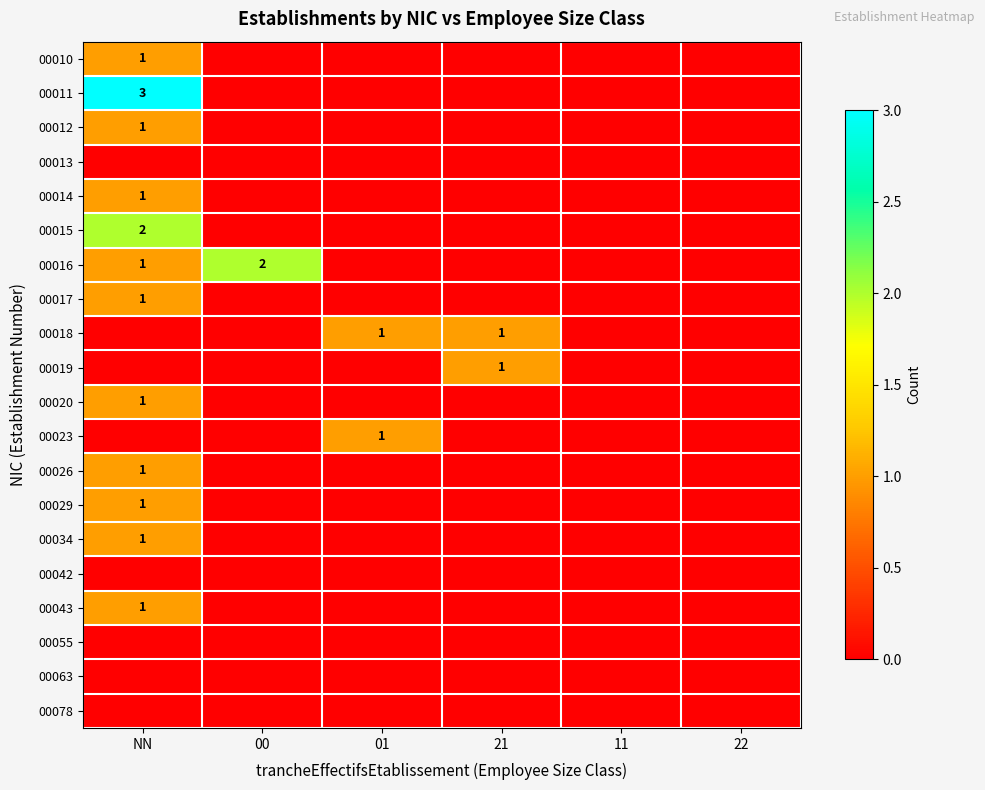

Is it true that 00016 equals 1 at NN?

True